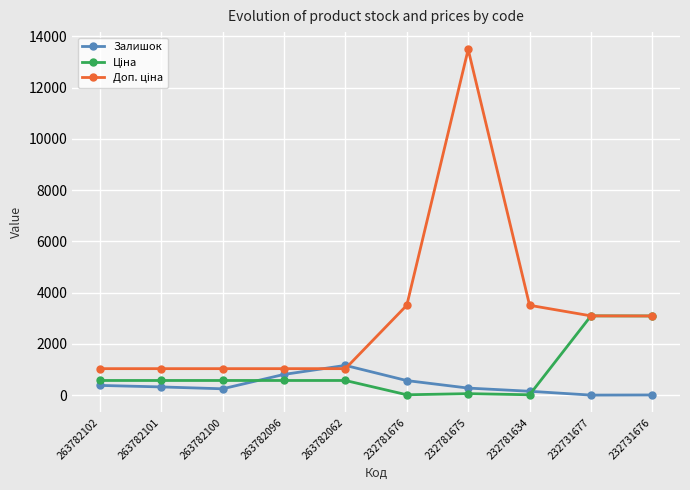

How many lines are shown in the chart?

3